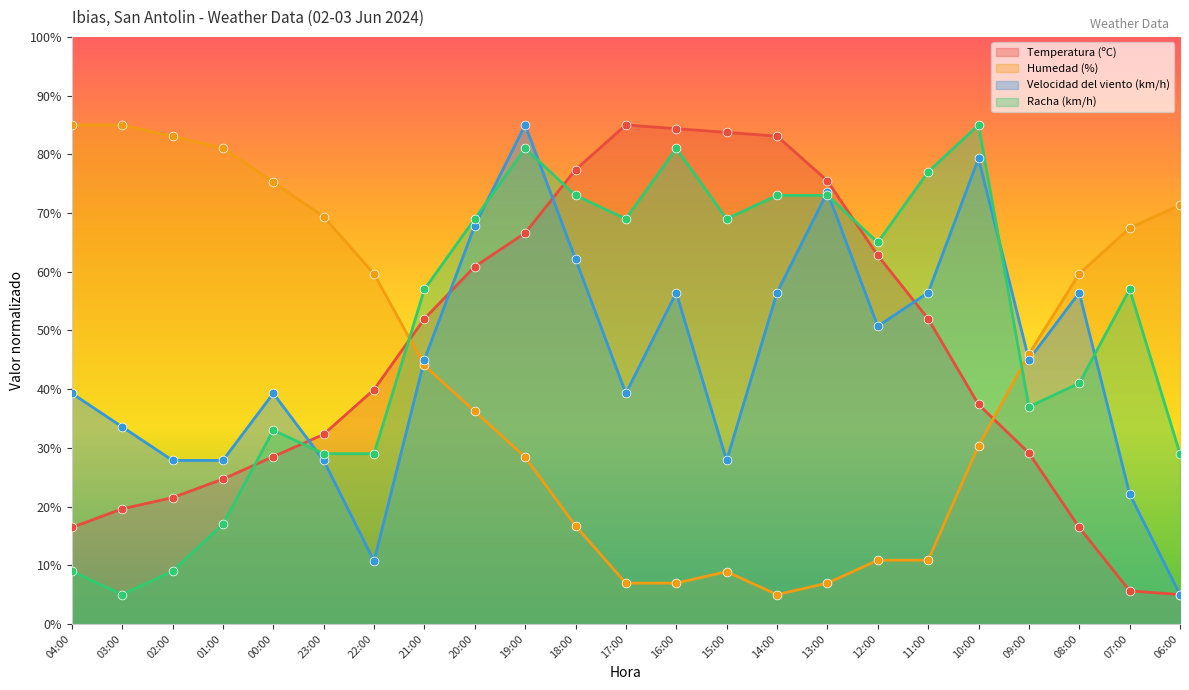

At which category is the sum across all series the highest?

19:00